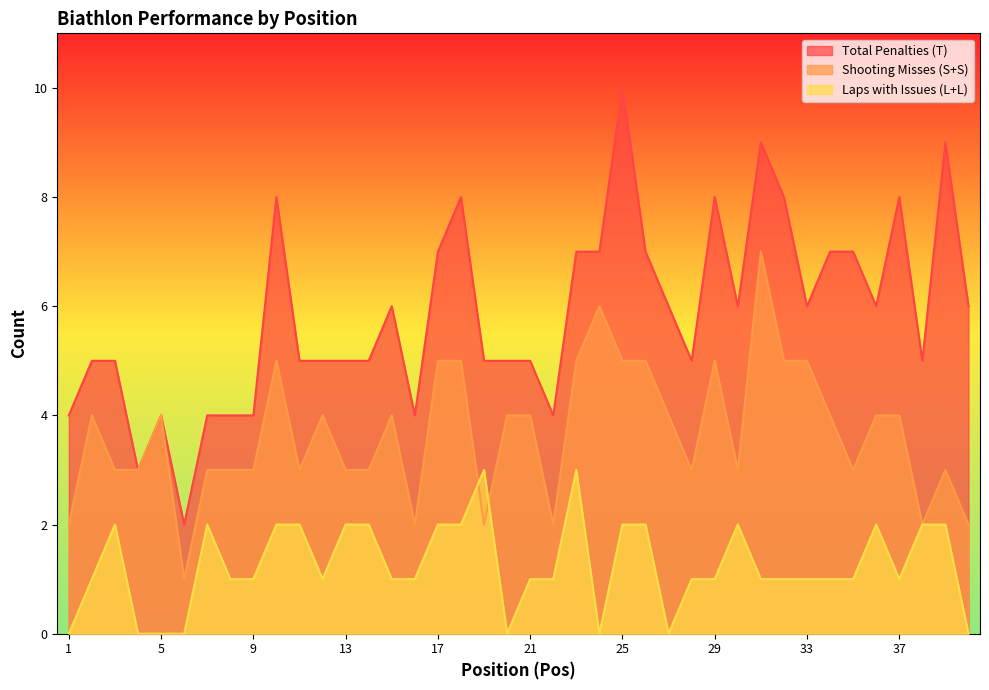

Is the value of Total Penalties (T) at 14 greater than the value of Laps with Issues (L+L) at 37?

Yes